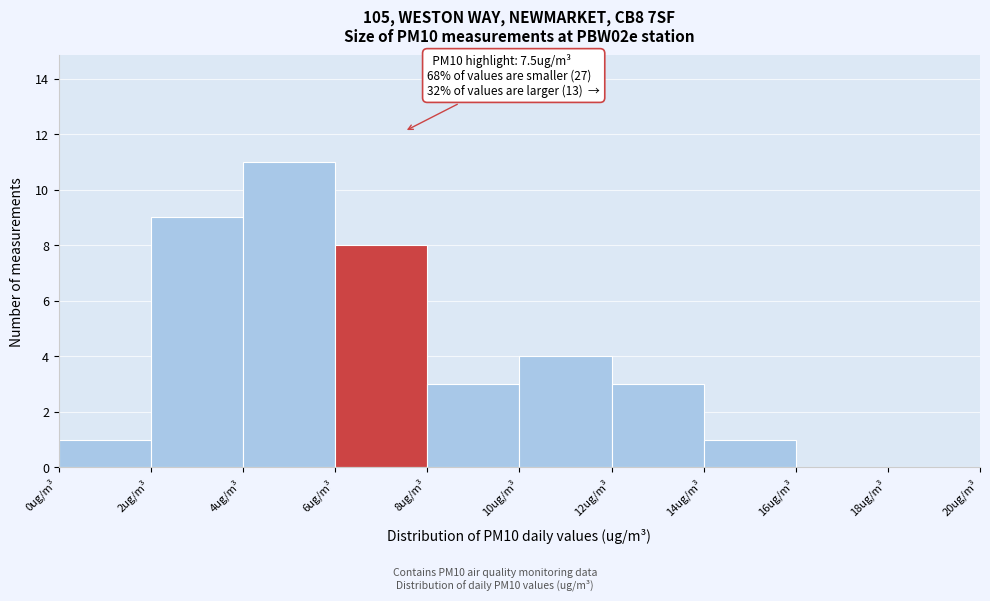

Which range on the x-axis has the tallest bar?

4 to 6